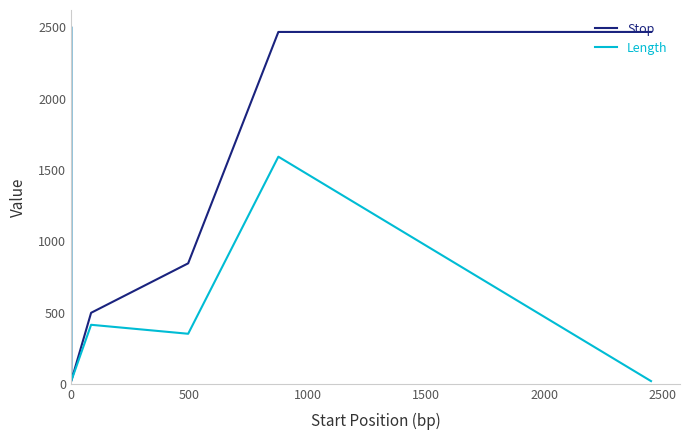

Which series has the largest range (max minus min)?

Stop